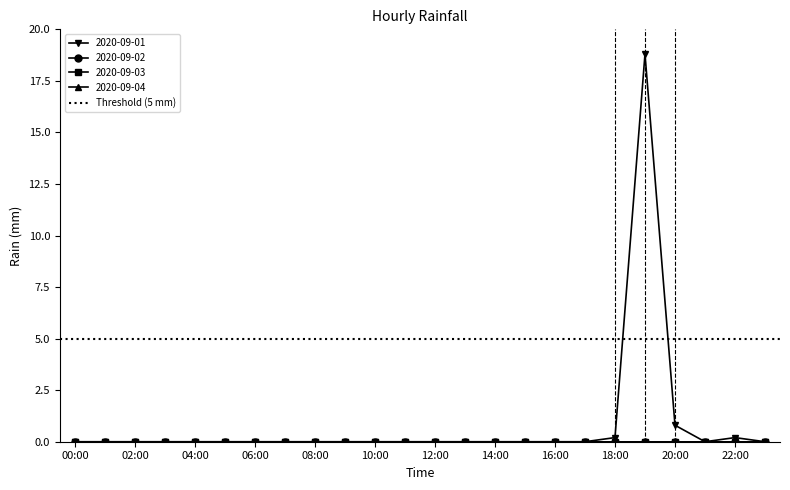

True or false: 2020-09-03 and 2020-09-04 intersect in this chart.

False